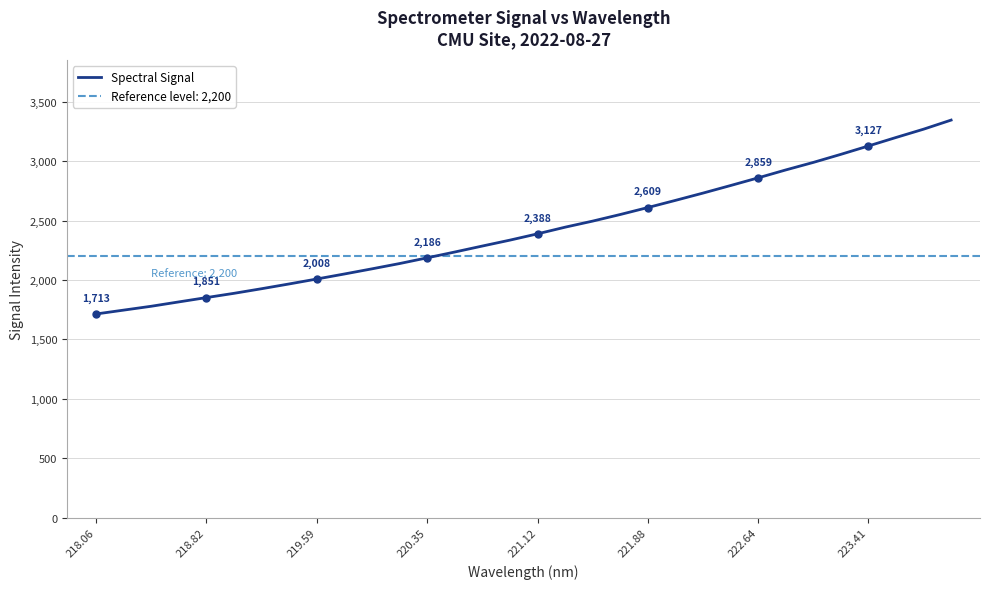

At which category does the chart reach its minimum across all series?

218.06